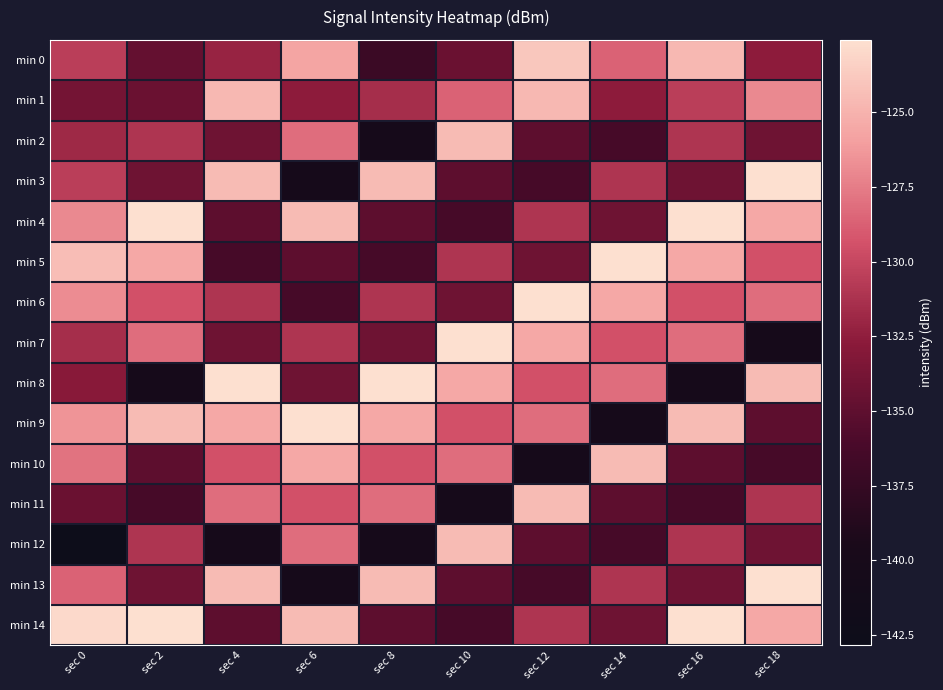

What is the smallest value displayed?

-142.8